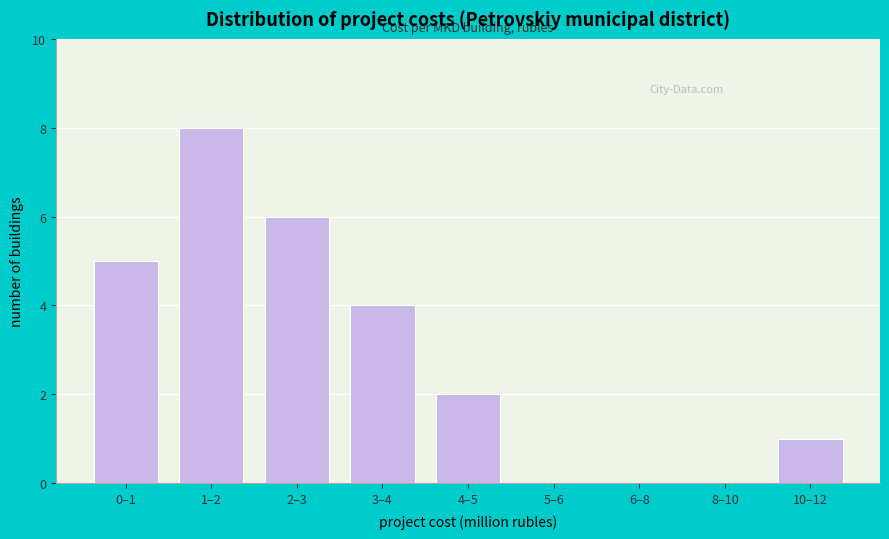

Reading left to right, extract all data points from this chart.

0–1=5	1–2=8	2–3=6	3–4=4	4–5=2	5–6=0	6–8=0	8–10=0	10–12=1